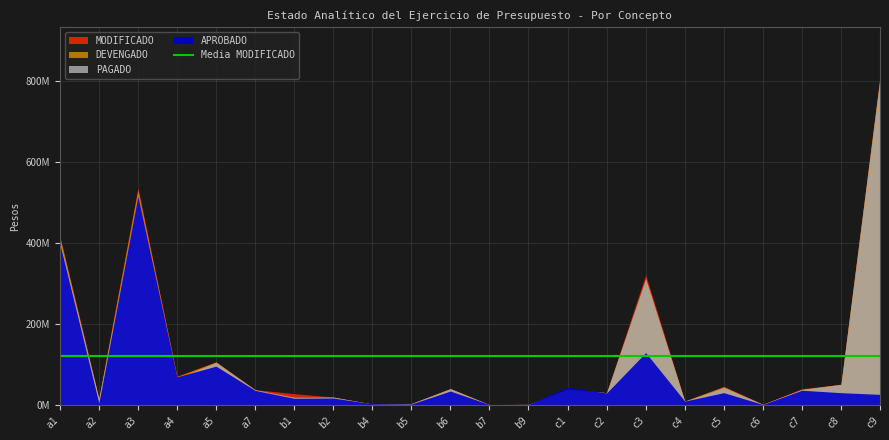

Between a3 and c7, which series saw the biggest shift?

MODIFICADO